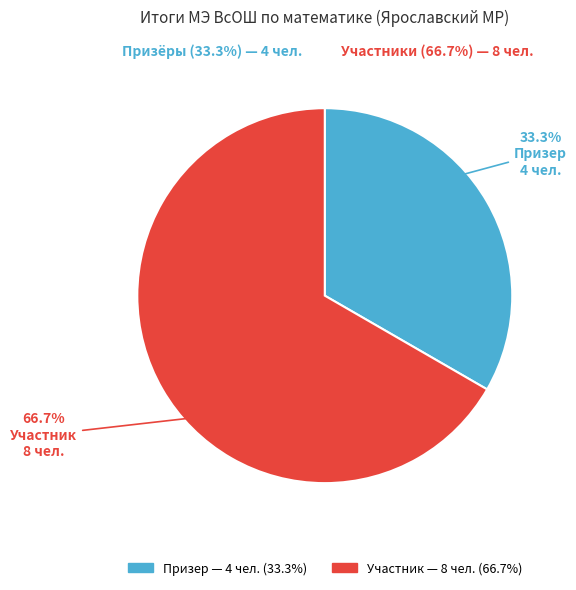

Count the number of slices in the pie.

2